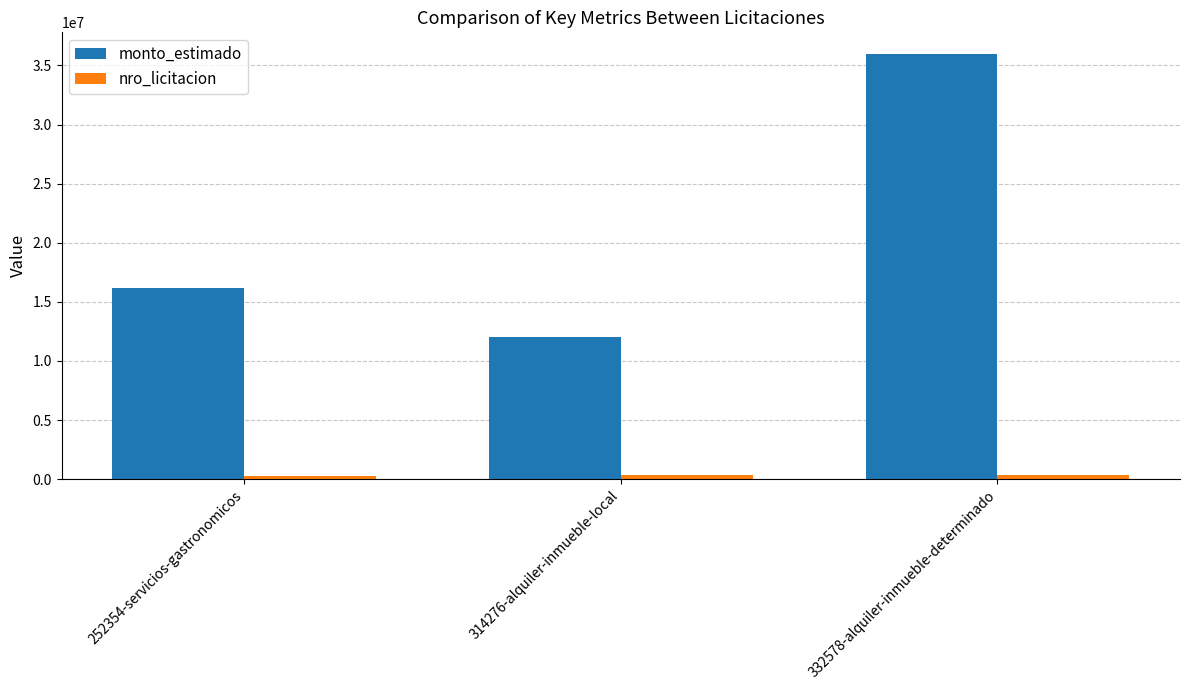

Which series has the widest spread of values?

monto_estimado